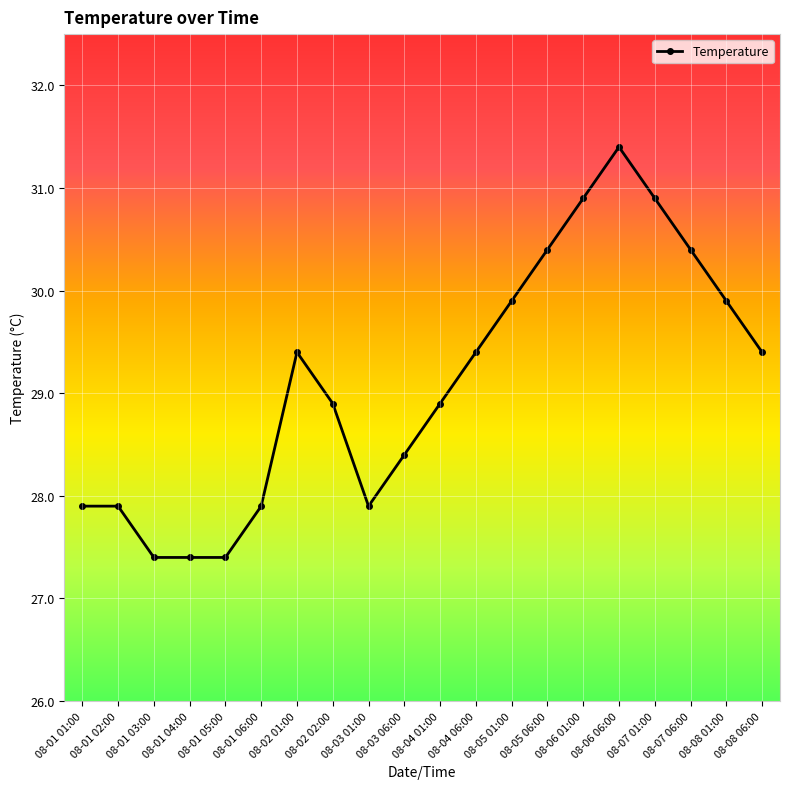

Reading left to right, transcribe all the data shown in this chart.

08-01 01:00=27.9	08-01 02:00=27.9	08-01 03:00=27.4	08-01 04:00=27.4	08-01 05:00=27.4	08-01 06:00=27.9	08-02 01:00=29.4	08-02 02:00=28.9	08-03 01:00=27.9	08-03 06:00=28.4	08-04 01:00=28.9	08-04 06:00=29.4	08-05 01:00=29.9	08-05 06:00=30.4	08-06 01:00=30.9	08-06 06:00=31.4	08-07 01:00=30.9	08-07 06:00=30.4	08-08 01:00=29.9	08-08 06:00=29.4